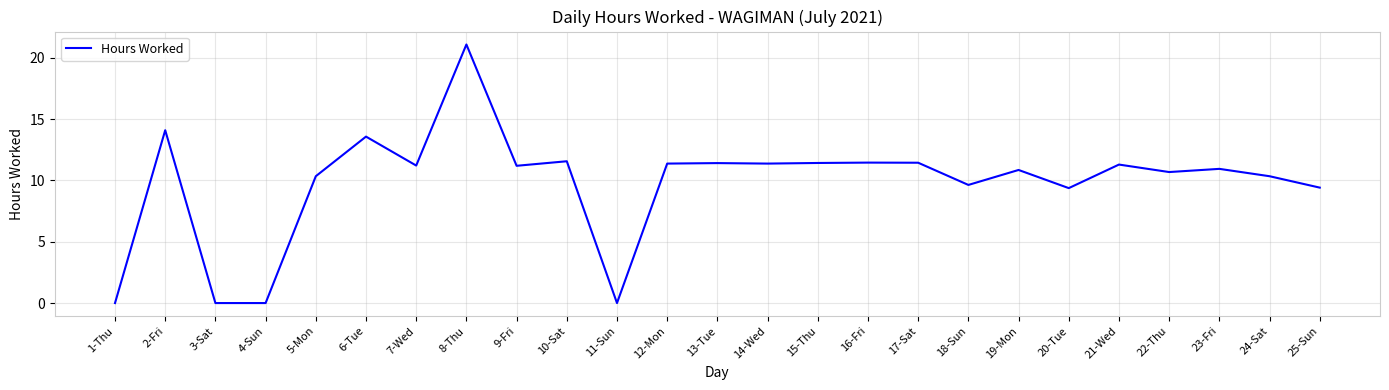

What position from the right is 16-Fri?

10